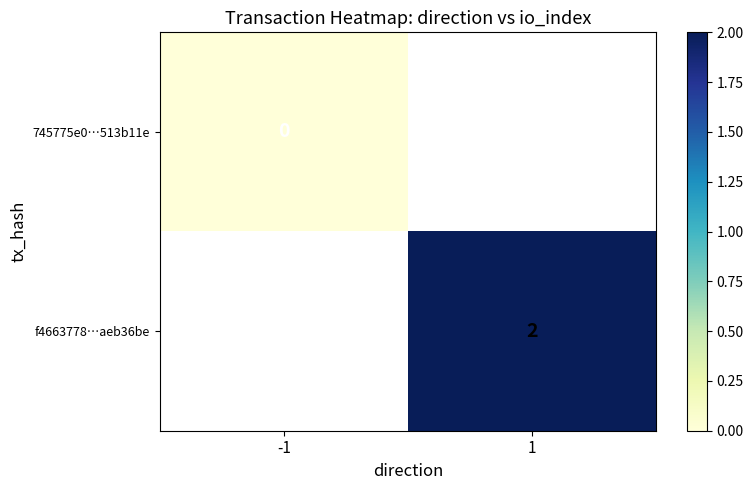

Which category has the highest value in the f4663778…aeb36be series?

-1